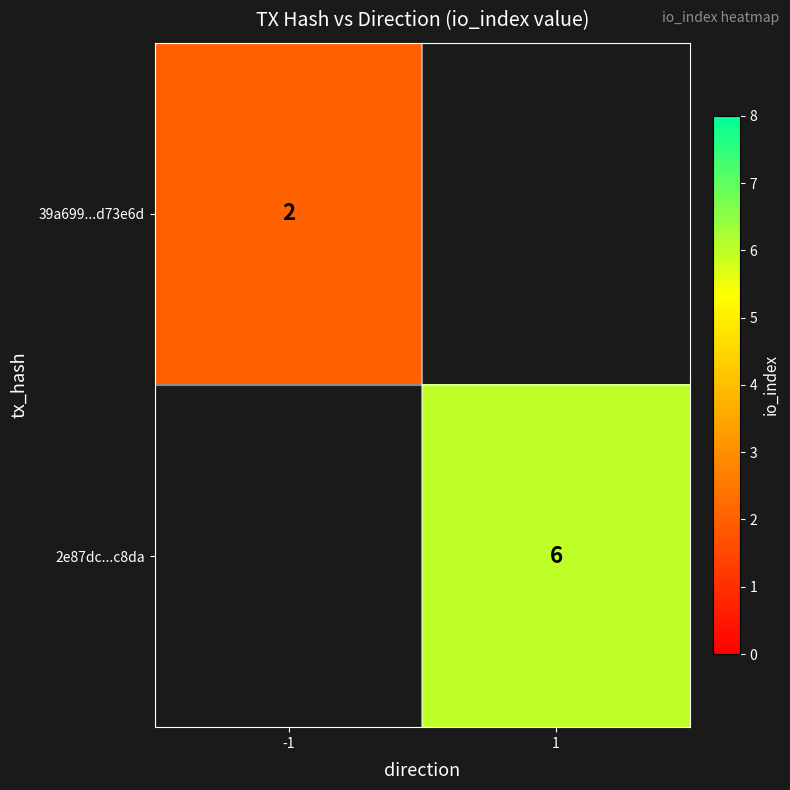

The 2e87dc...c8da series shows 3 at 1. True or false?

False